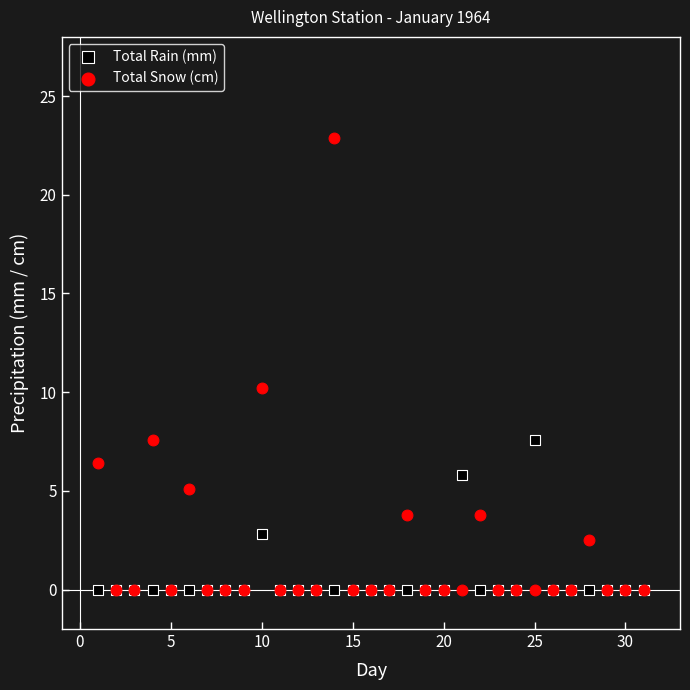

In the Total Snow (cm) series, what Y value is closest to 11?

10.2